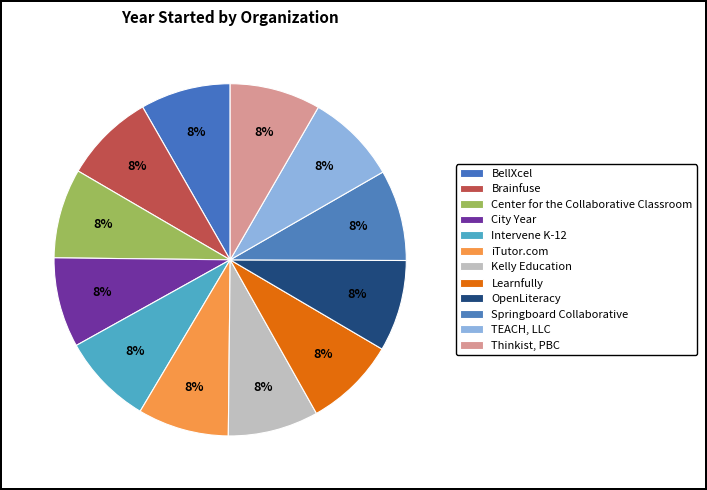

Rank the categories by value from lowest to highest.

Center for the
Collaborative Classroom, City Year, BellXcel, Brainfuse, Kelly Education, Thinkist, PBC, TEACH, LLC, Springboard
Collaborative, iTutor.com, Intervene K-12, Learnfully, OpenLiteracy